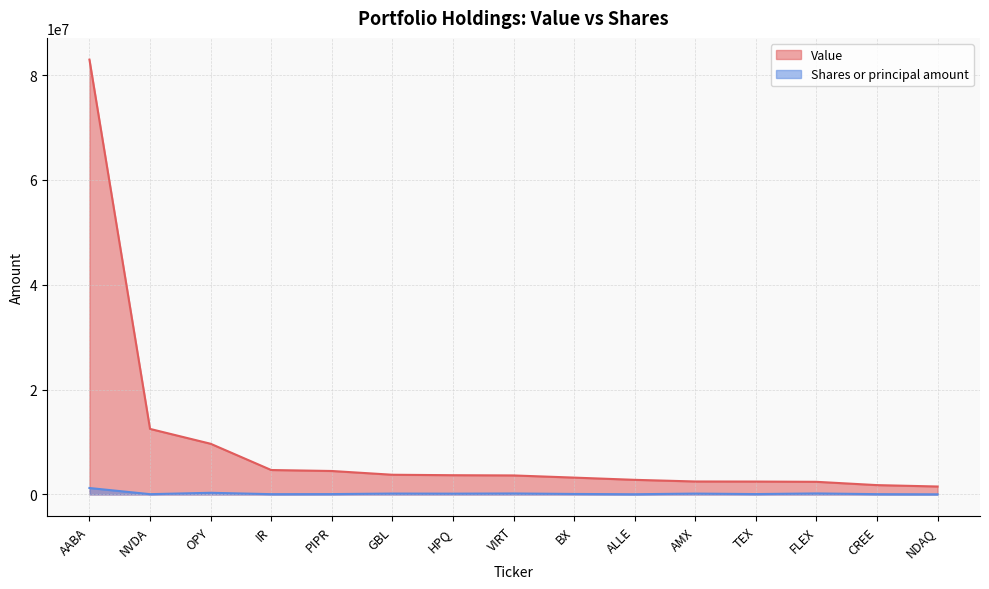

Rank the series by their maximum value, from highest to lowest.

Value, Shares or principal amount